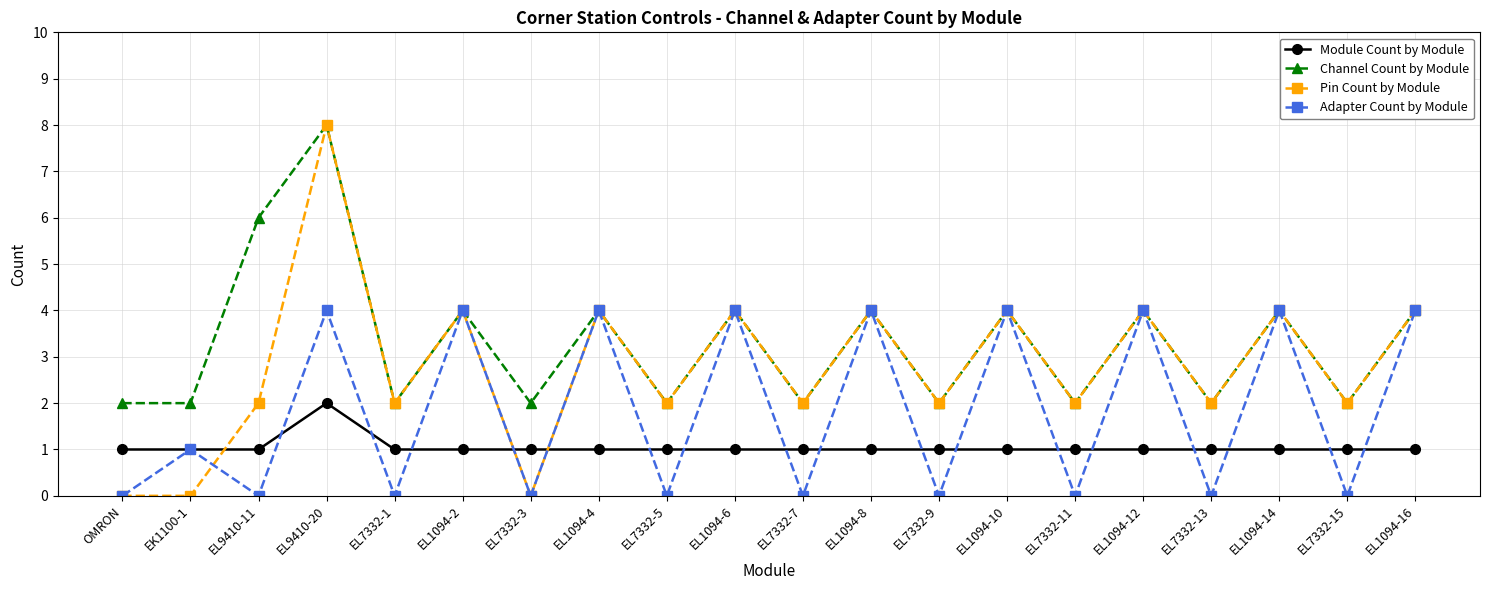

What is the sum of the Channel Count by Module values at EL9410-11 and EL1094-12?

10